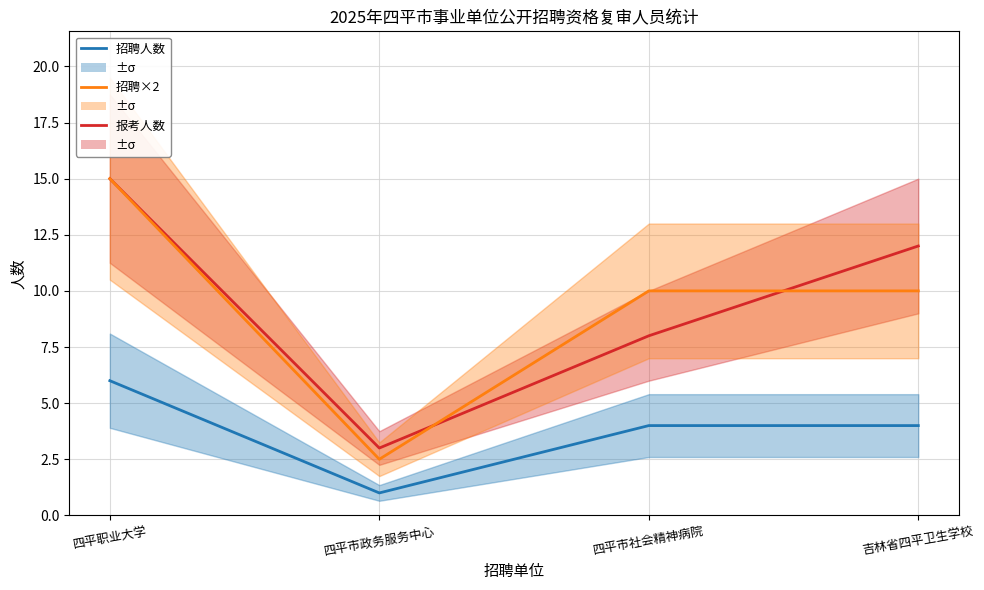

Which label corresponds to the smallest value in the chart?

四平市政务服务中心